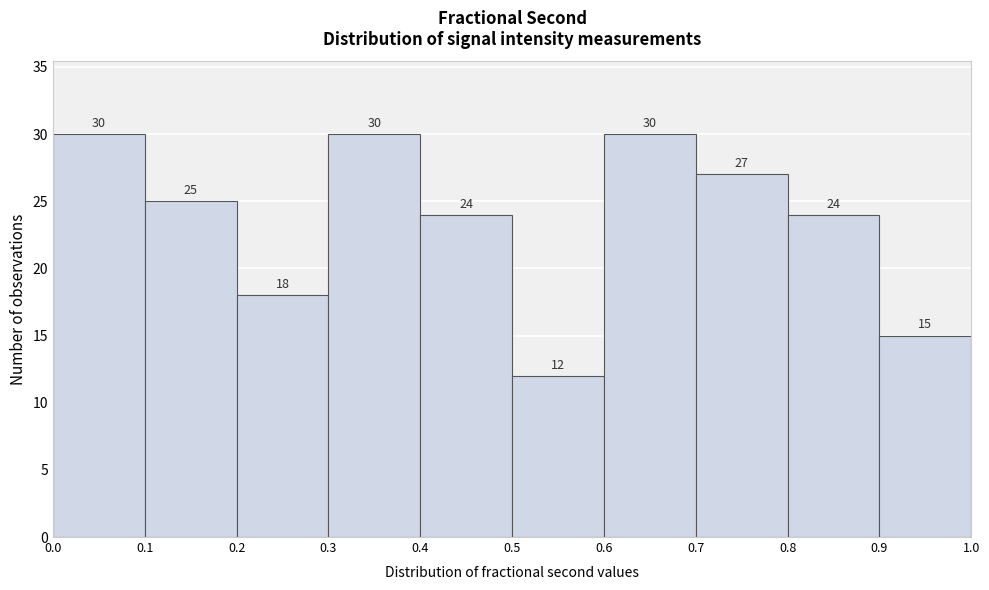

How tall is the bar that spans 0.9 to 1.0 on the x-axis?

15